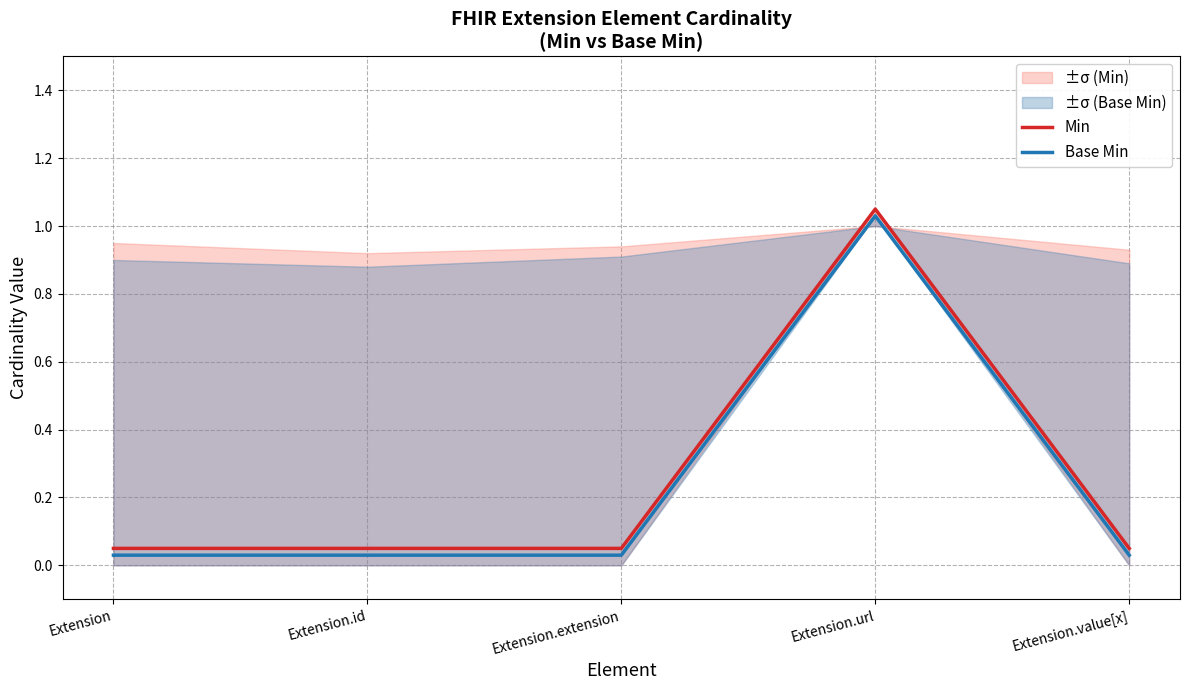

True or false: Base Min has a value of 0.0 at Extension.value[x].

True